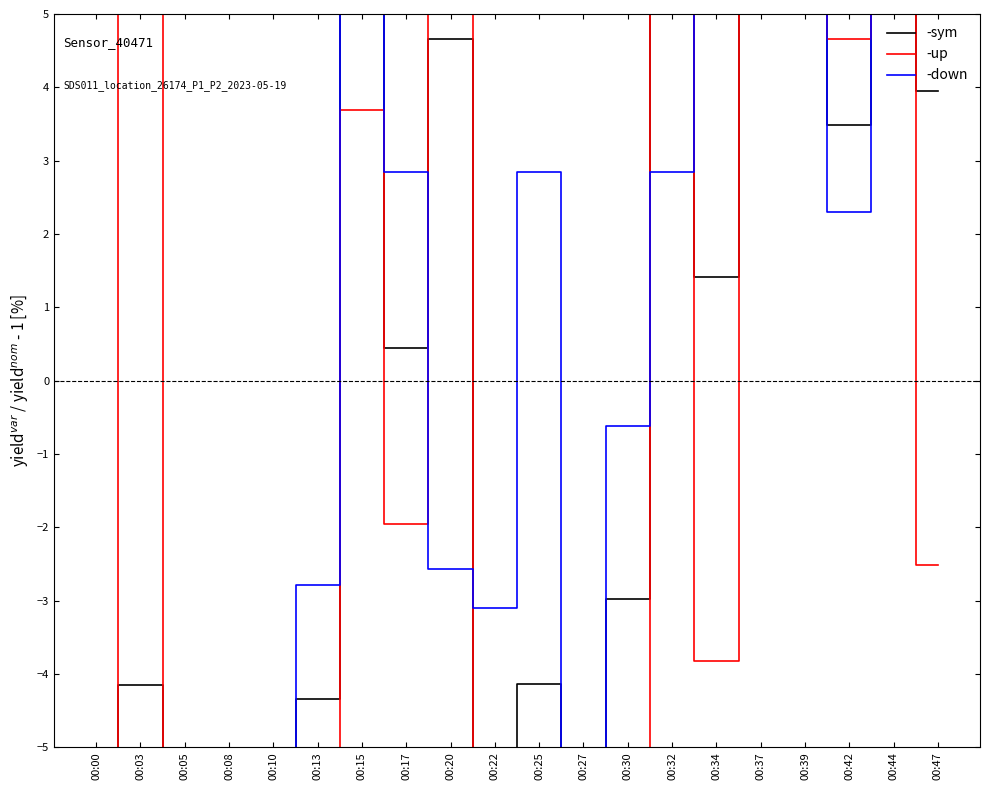

At how many categories does at least one series exceed -9?

17